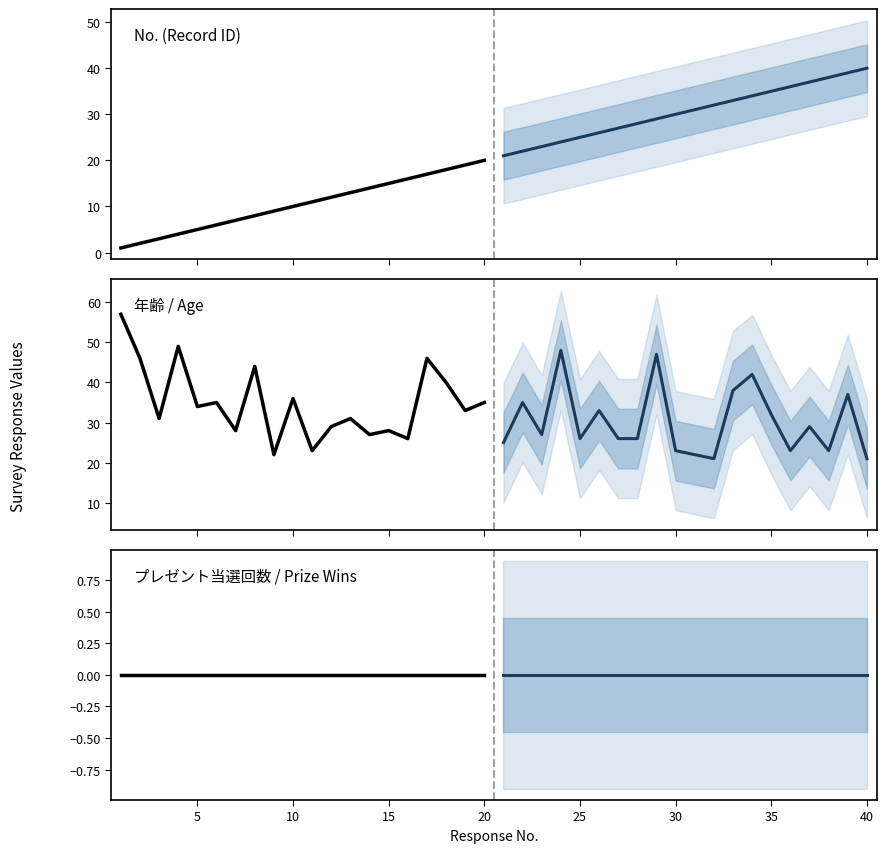

Reading right to left, list all the values displayed in this chart.

No. (Record ID) (historical): 20	19	18	17	16	15	14	13	12	11	10	9	8	7	6	5	4	3	2	1
No. (Record ID) (projected): 40	39	38	37	36	35	34	33	32	31	30	29	28	27	26	25	24	23	22	21
年齢 / Age (historical): 35	33	40	46	26	28	27	31	29	23	36	22	44	28	35	34	49	31	46	57
年齢 / Age (projected): 21	37	23	29	23	32	42	38	21	22	23	47	26	26	33	26	48	27	35	25
プレゼント当選回数 / Prize Wins (historical): 0	0	0	0	0	0	0	0	0	0	0	0	0	0	0	0	0	0	0	0
プレゼント当選回数 / Prize Wins (projected): 0	0	0	0	0	0	0	0	0	0	0	0	0	0	0	0	0	0	0	0